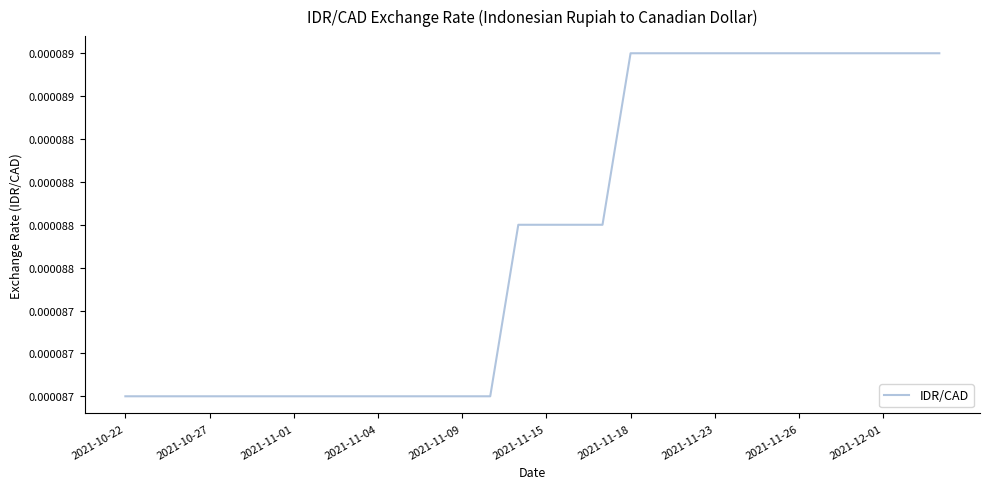

True or false: there are more than 2 points higher than both neighbors.

False